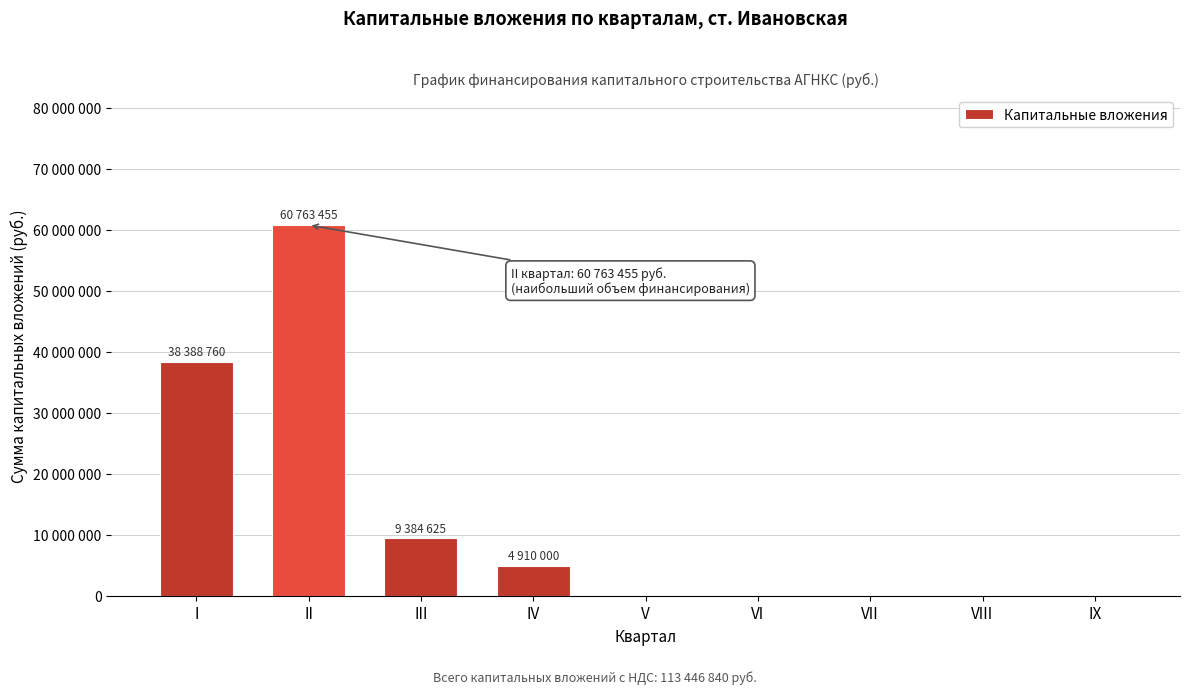

Are the bars horizontal?

No